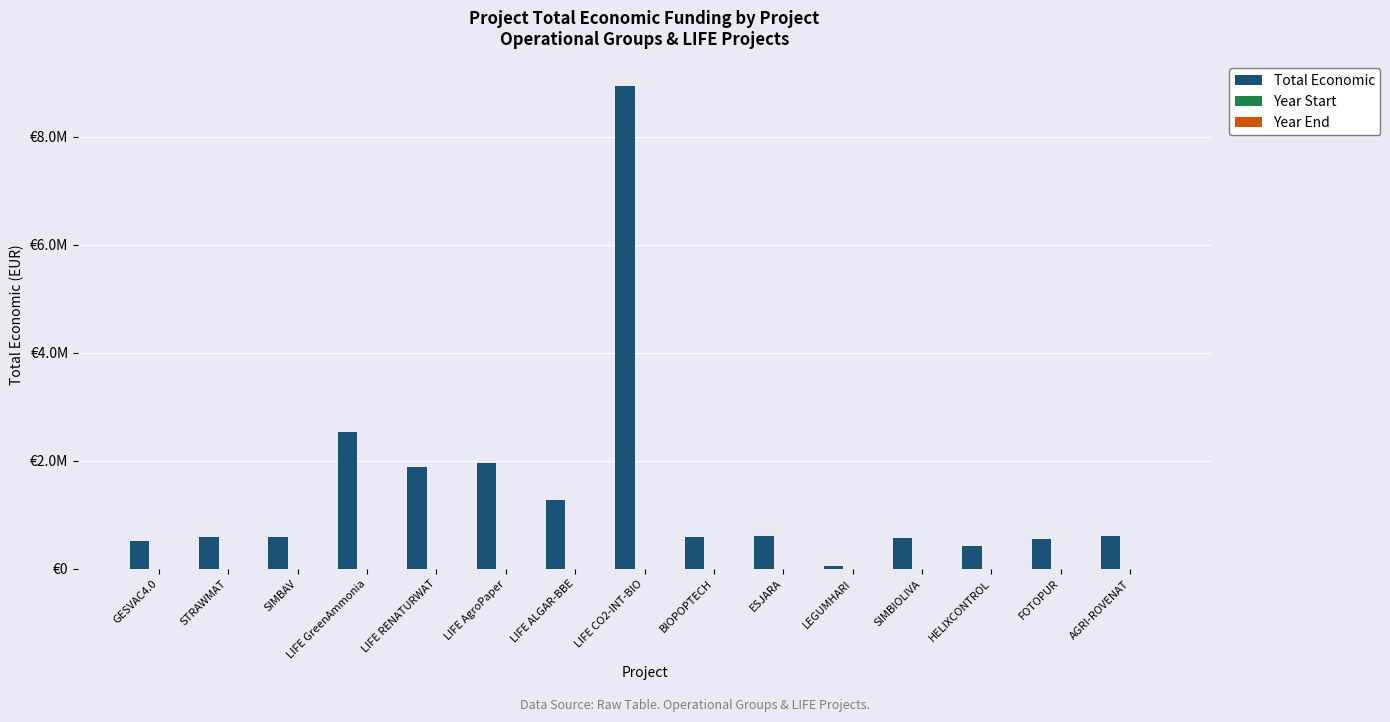

At which category is the sum across all series the highest?

LIFE CO2-INT-BIO